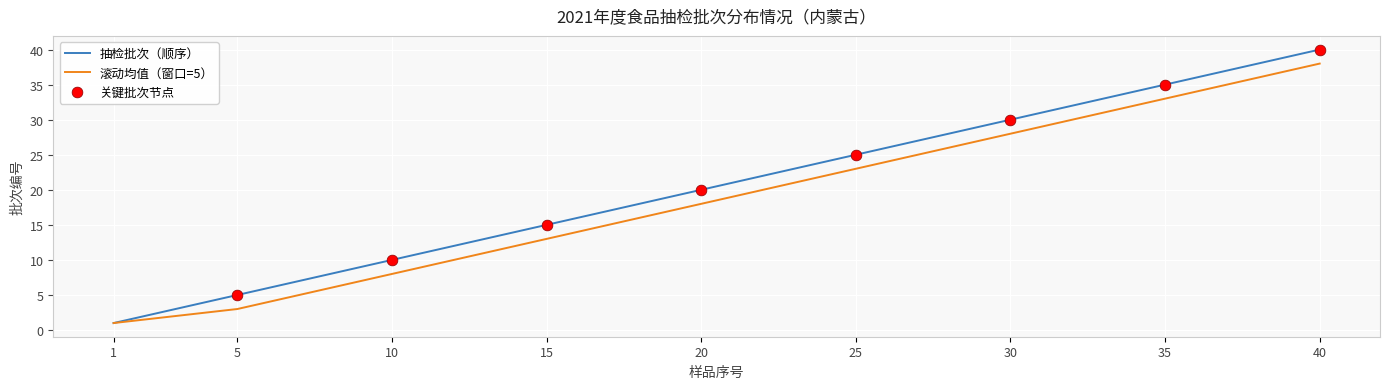

Which series has the widest spread of values?

抽检批次（顺序）